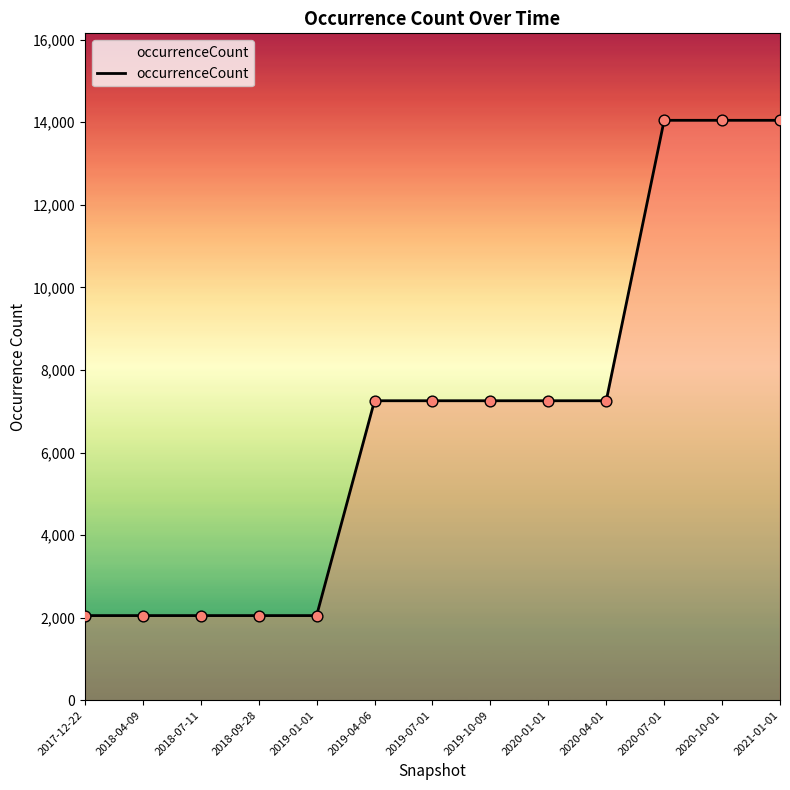

What is the ratio of the value at 2020-07-01 to the value at 2020-04-01?

1.9